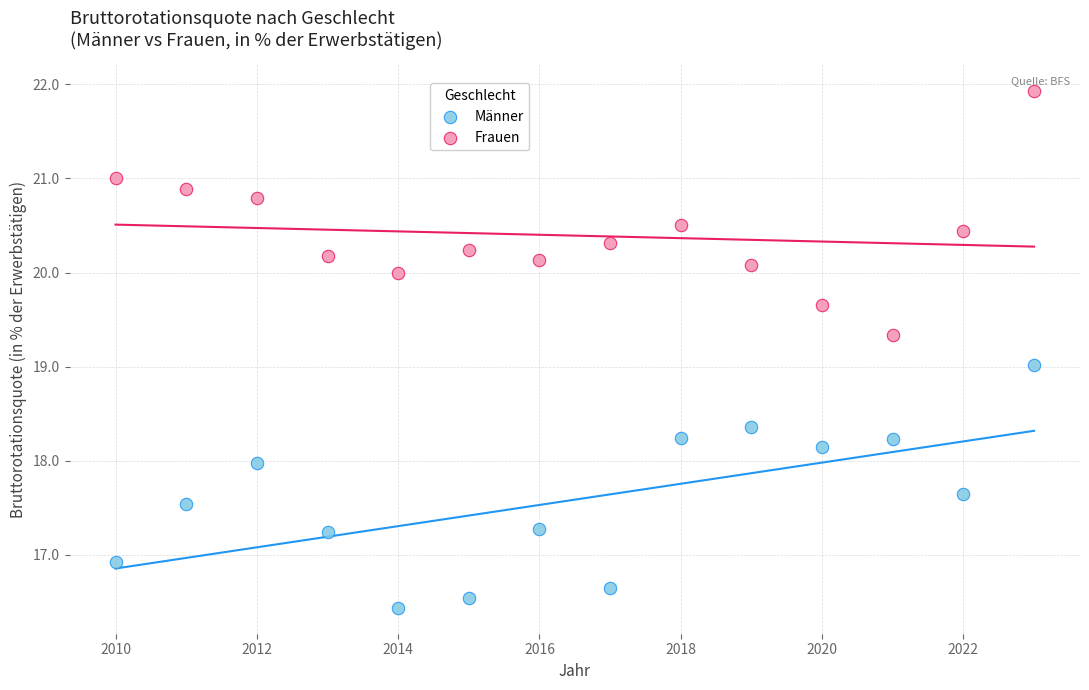

Which series contains the lowest Y value?

Männer